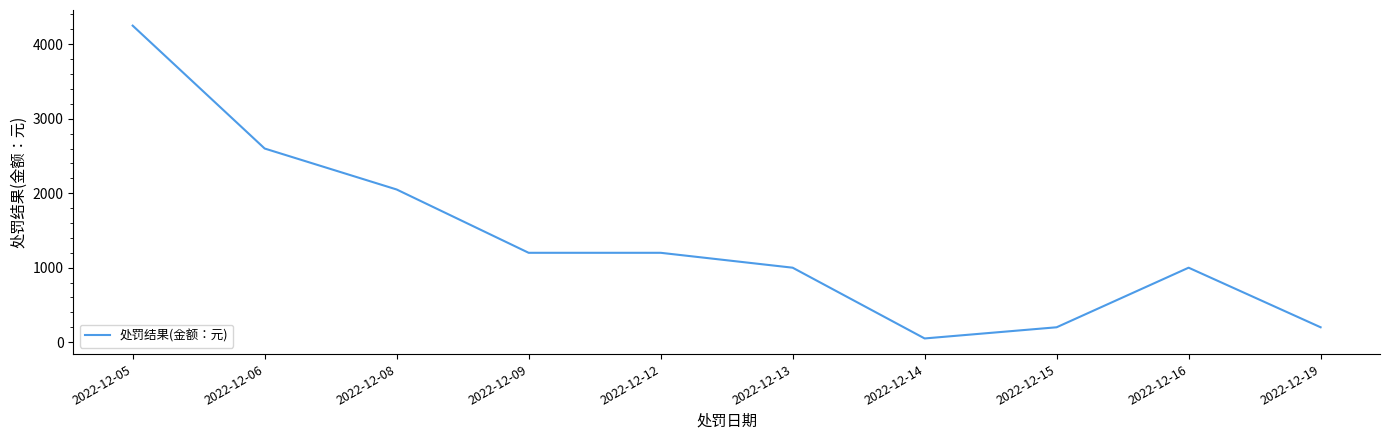

Reading left to right, transcribe all the data shown in this chart.

4250	2600	2050	1200	1200	1000	50	200	1000	200